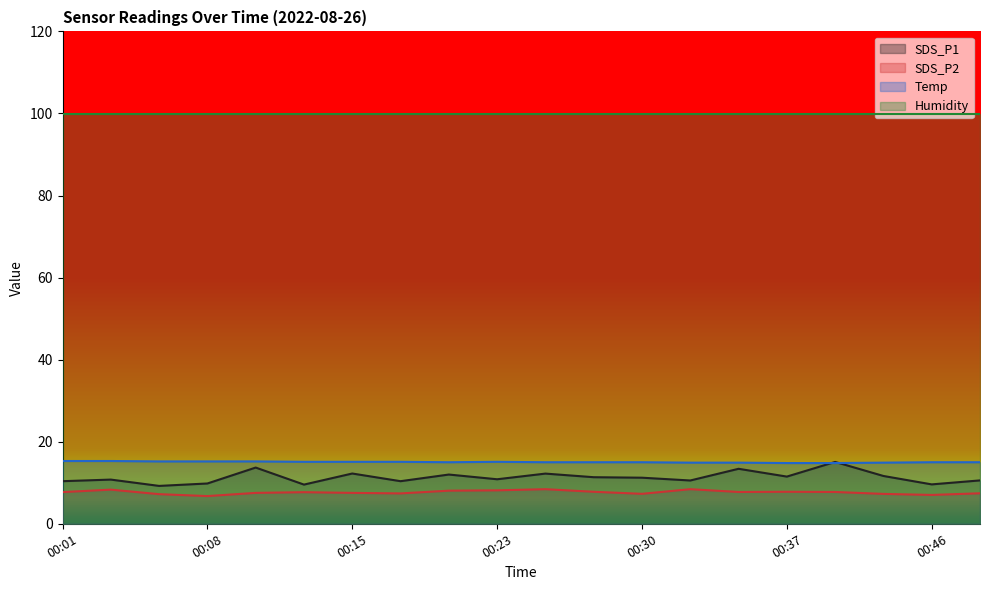

Is it true that SDS_P1 equals 18.3 at 00:48?

False